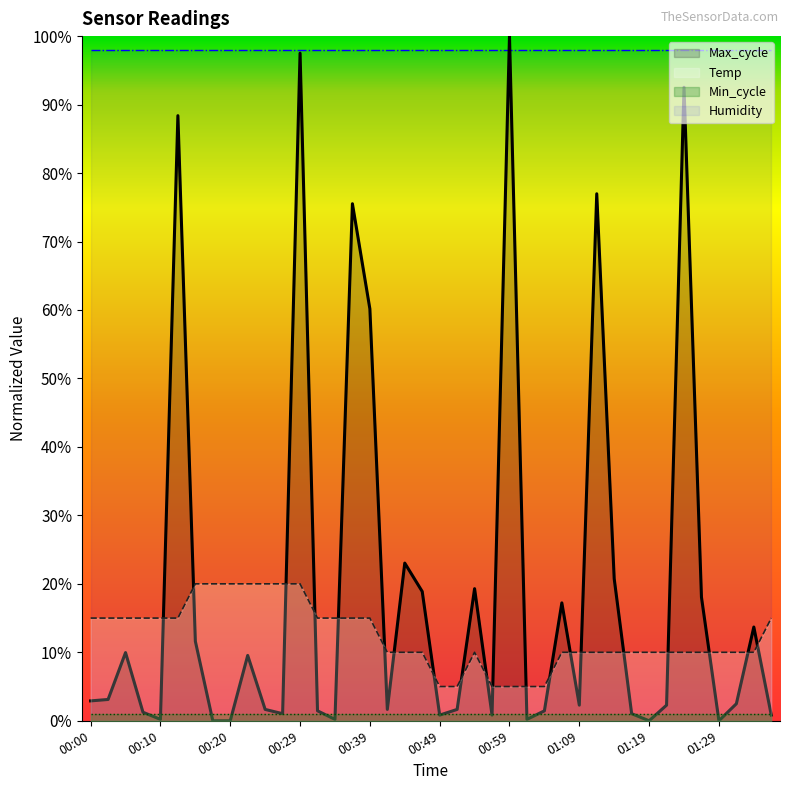

Does the chart have visible grid lines?

No